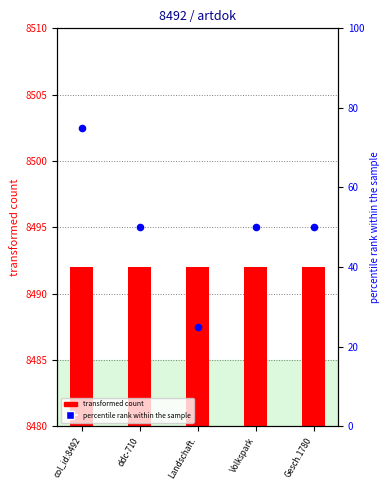

Which series reaches the maximum Y coordinate?

transformed count